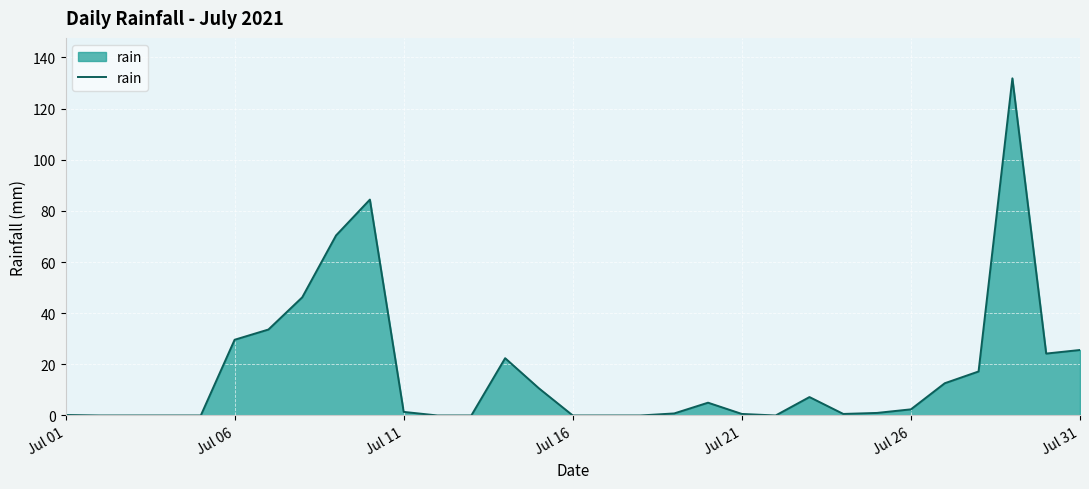

What is the greatest value displayed?

131.8